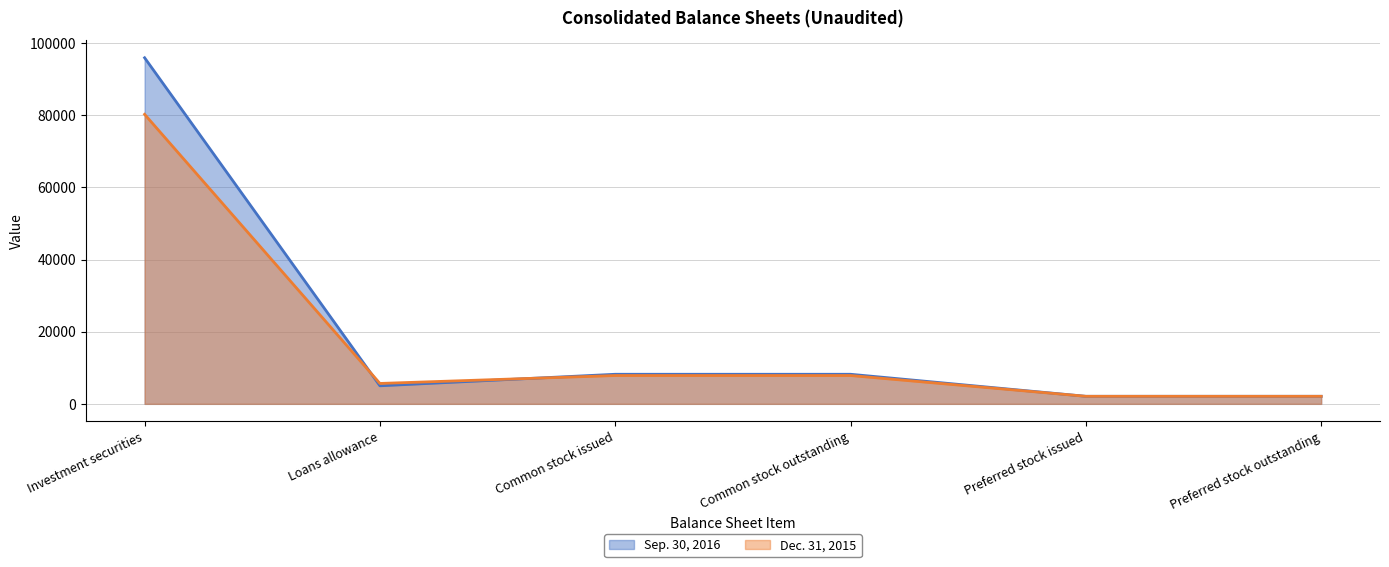

List the series in order of their peak value, highest first.

Sep. 30, 2016, Dec. 31, 2015